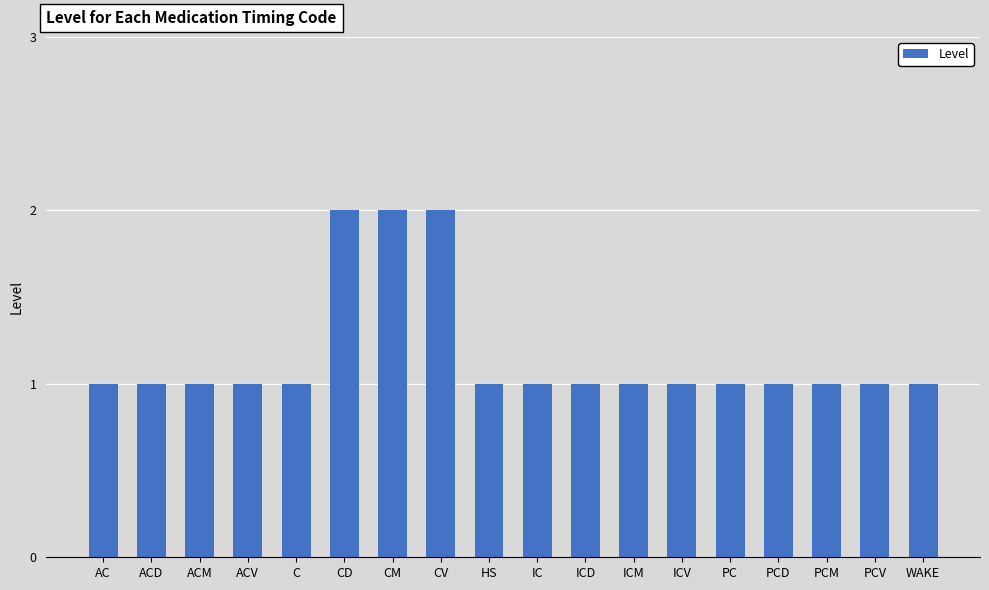

What is the change in value from ACD to CD?

+1